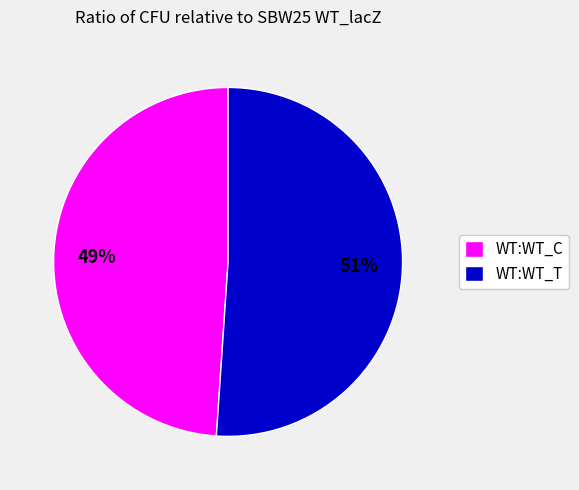

To the nearest percent, what is the average slice percentage?

50%